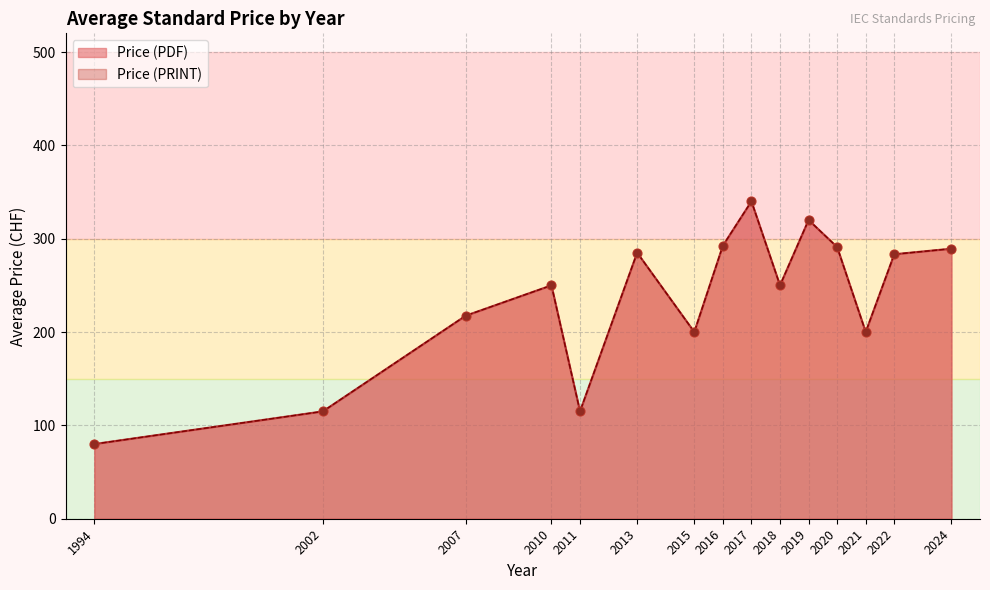

Which series has the largest total across all categories?

Price (PDF)